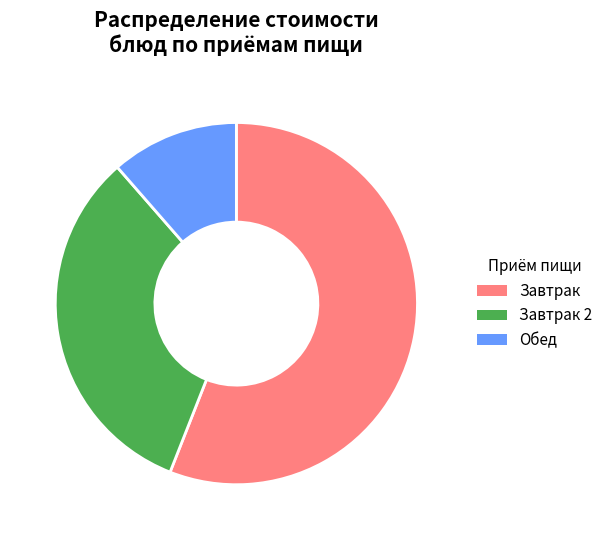

Does Завтрак represent more than half of the total?

Yes